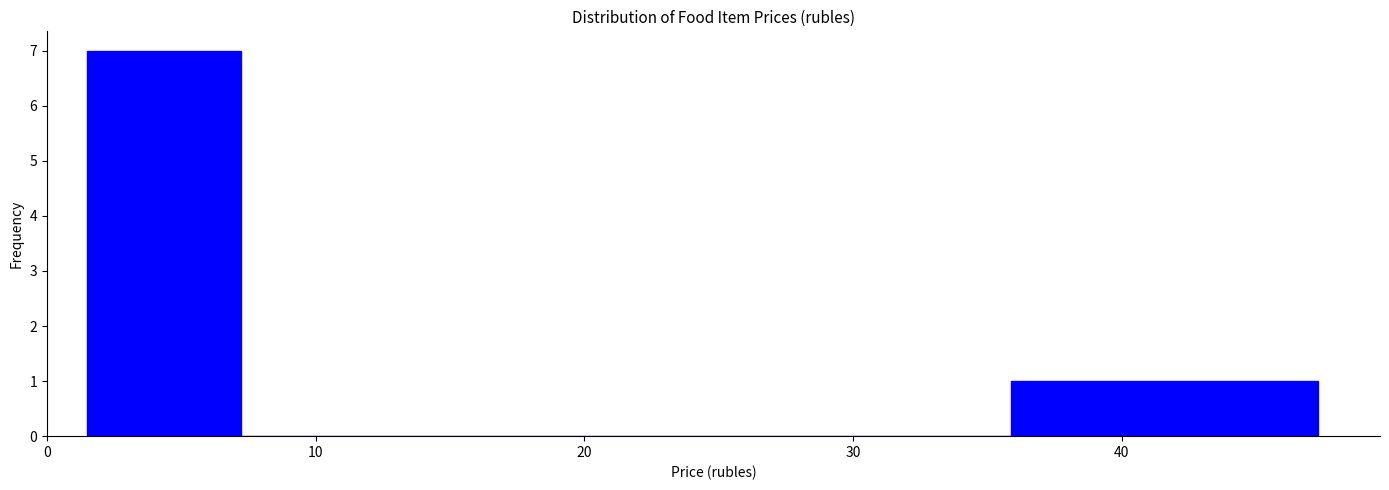

Reading left to right, list every bar in this chart as the range it spans on the x-axis followed by its height. Neither the bar edges nor the heights are printed on the chart, so give them approximately, as read against the axes.

1 to 7: 7
7 to 13: 0
13 to 19: 0
19 to 24: 0
24 to 30: 0
30 to 36: 0
36 to 42: 1
42 to 47: 1